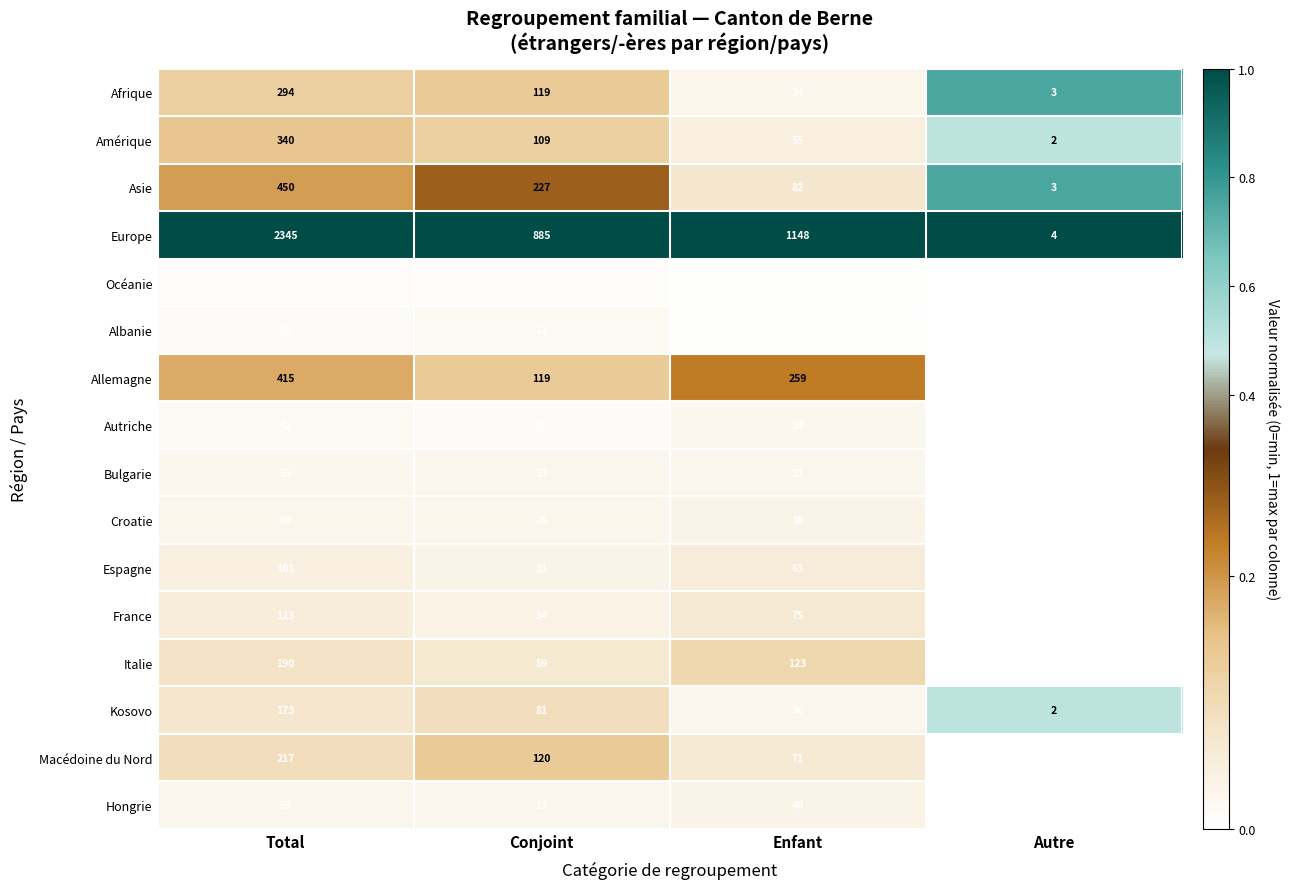

At how many categories does at least one series exceed 0?

4